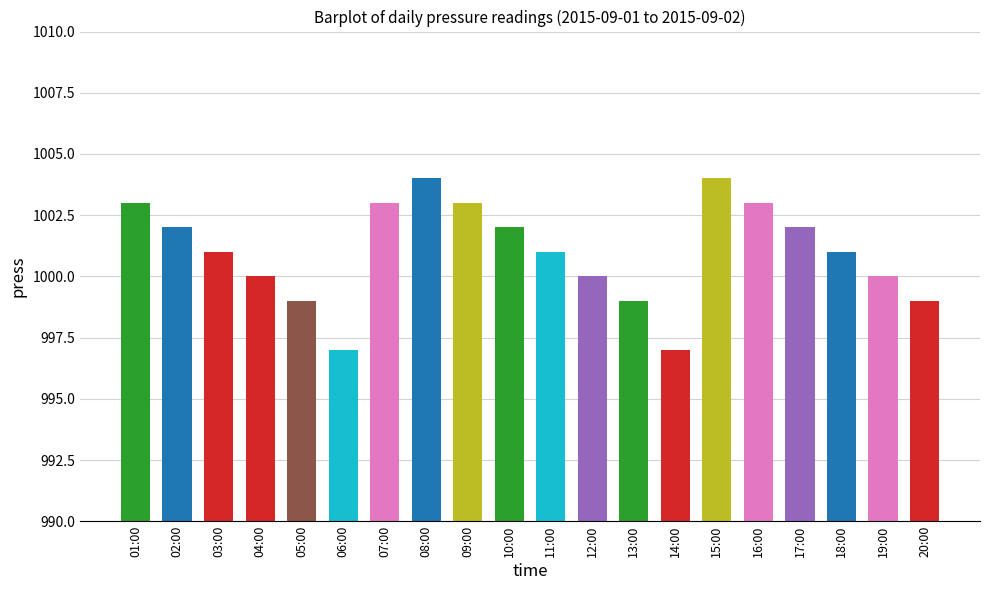

What is the maximum value shown in the chart?

1004